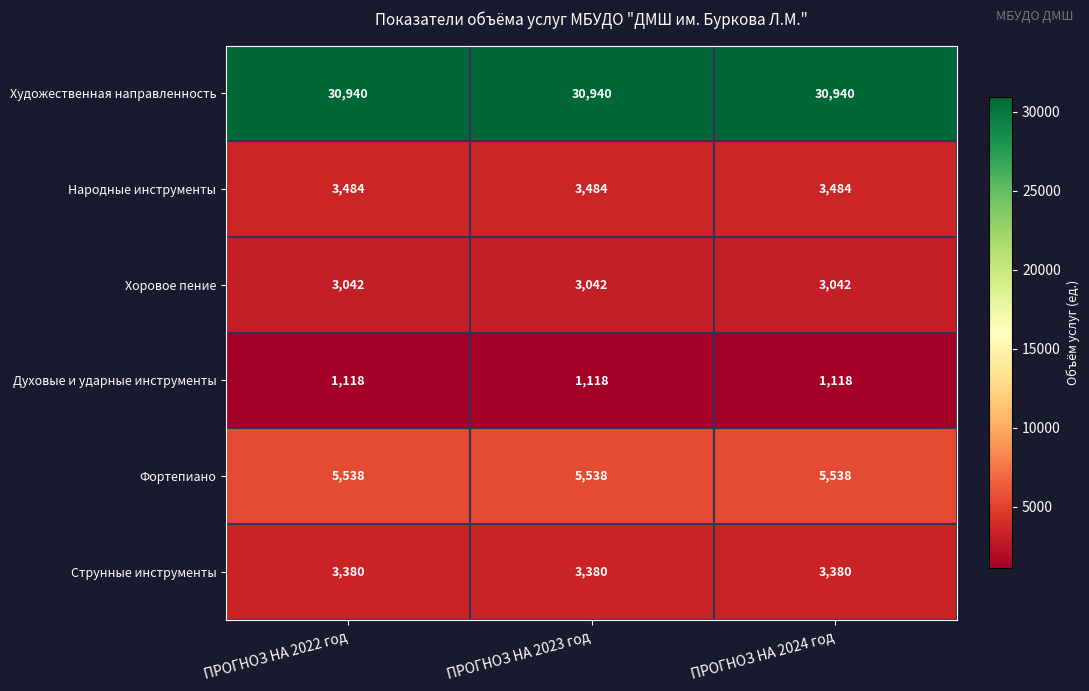

What is the sum of the Струнные инструменты values at ПРОГНОЗ НА 2022 год and ПРОГНОЗ НА 2023 год?

6760